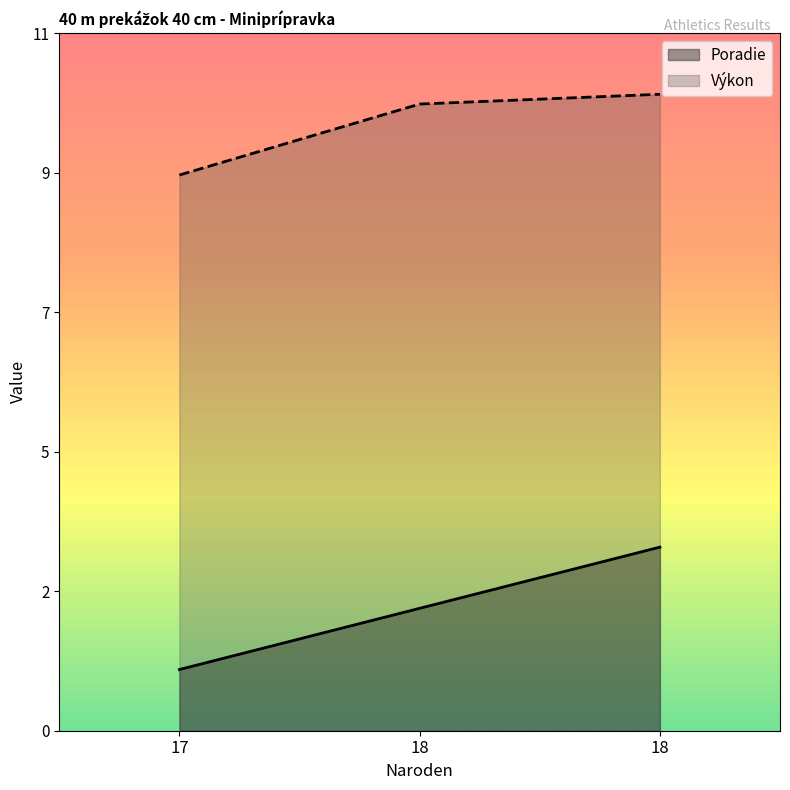

What are all the series names shown in the legend?

Poradie, Výkon